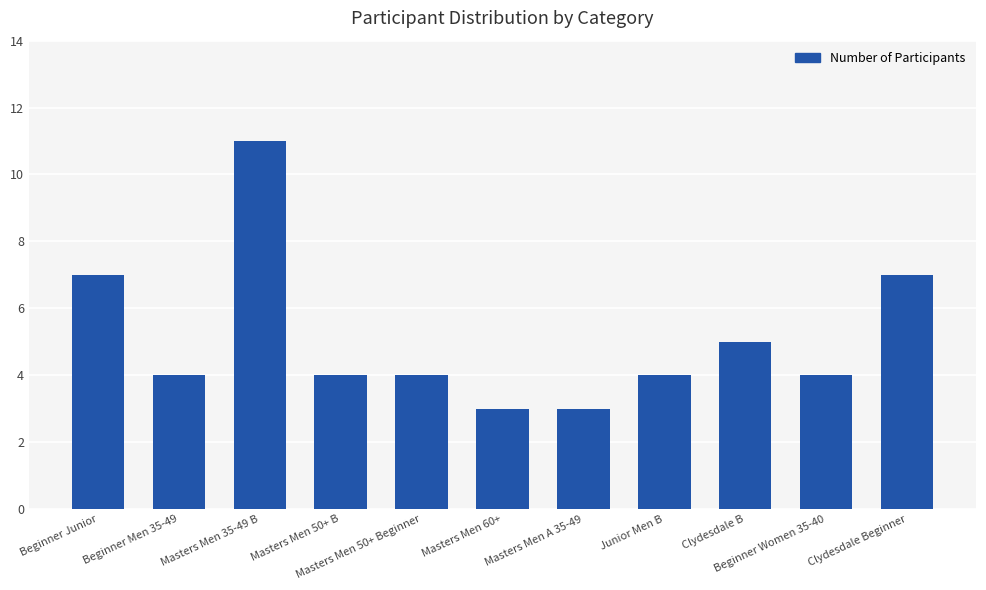

The chart shows a value of 11 at Masters Men 35-49 B. True or false?

True